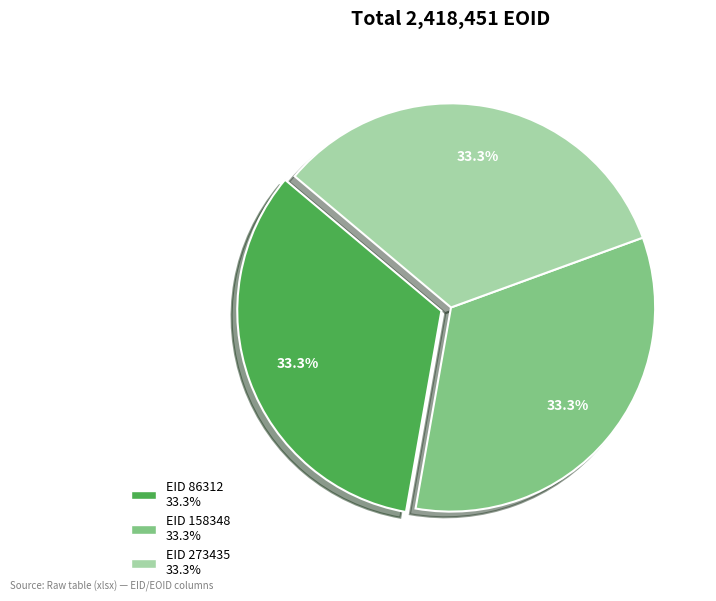

Is there any slice that represents more than half of the pie?

No